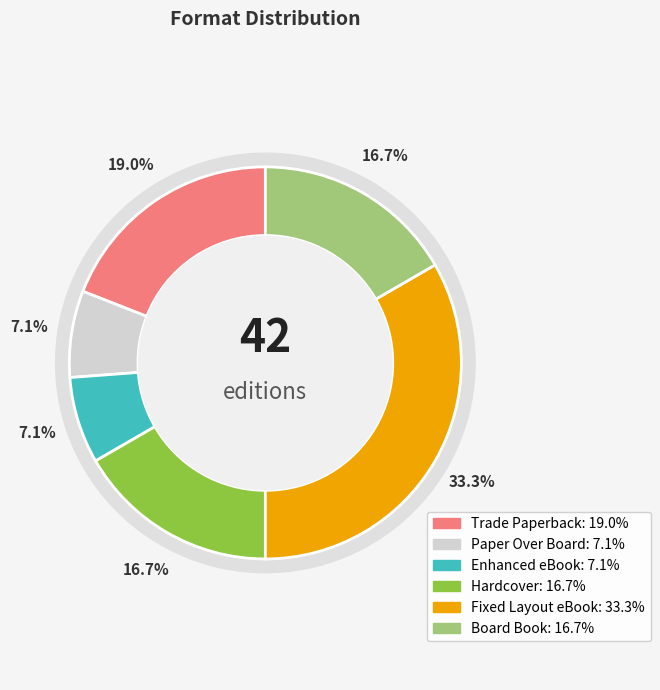

Does Enhanced eBook represent more than half of the total?

No